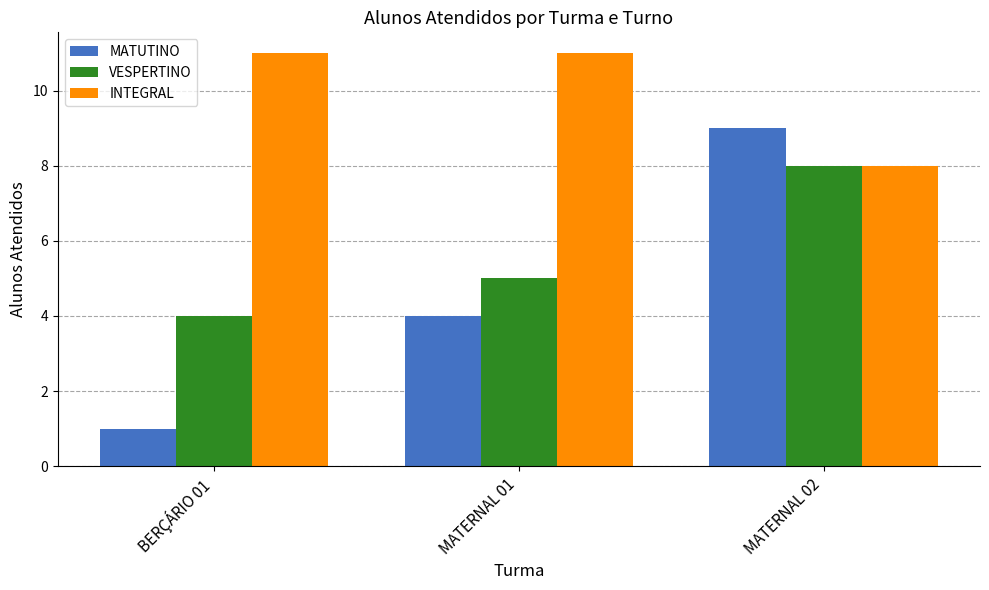

How many data points in MATUTINO are less than 4?

1